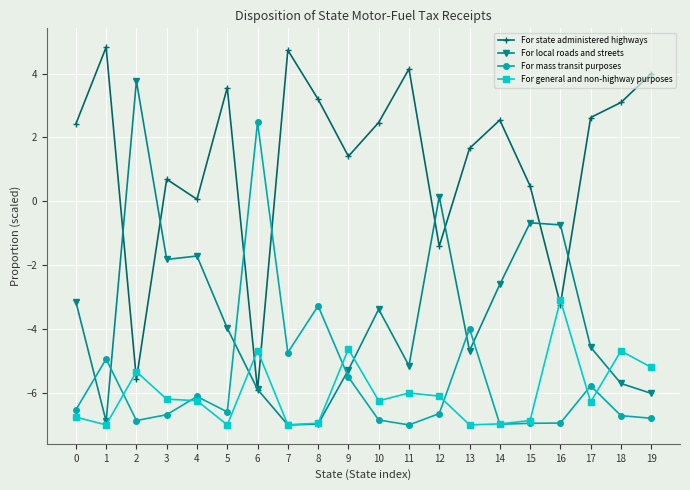

At which category does For general and non-highway purposes reach its first local peak?

2